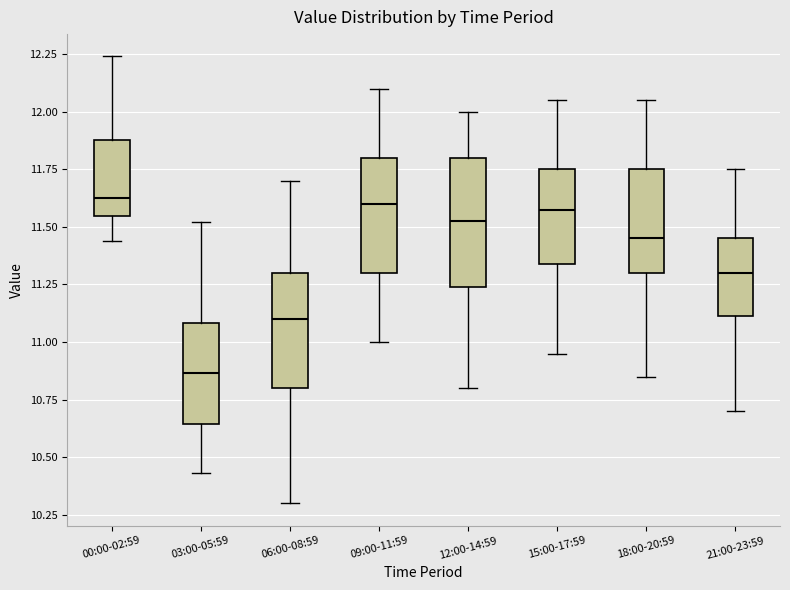

Comparing the boxes themselves (not the whiskers), which one is the tallest?

12:00-14:59